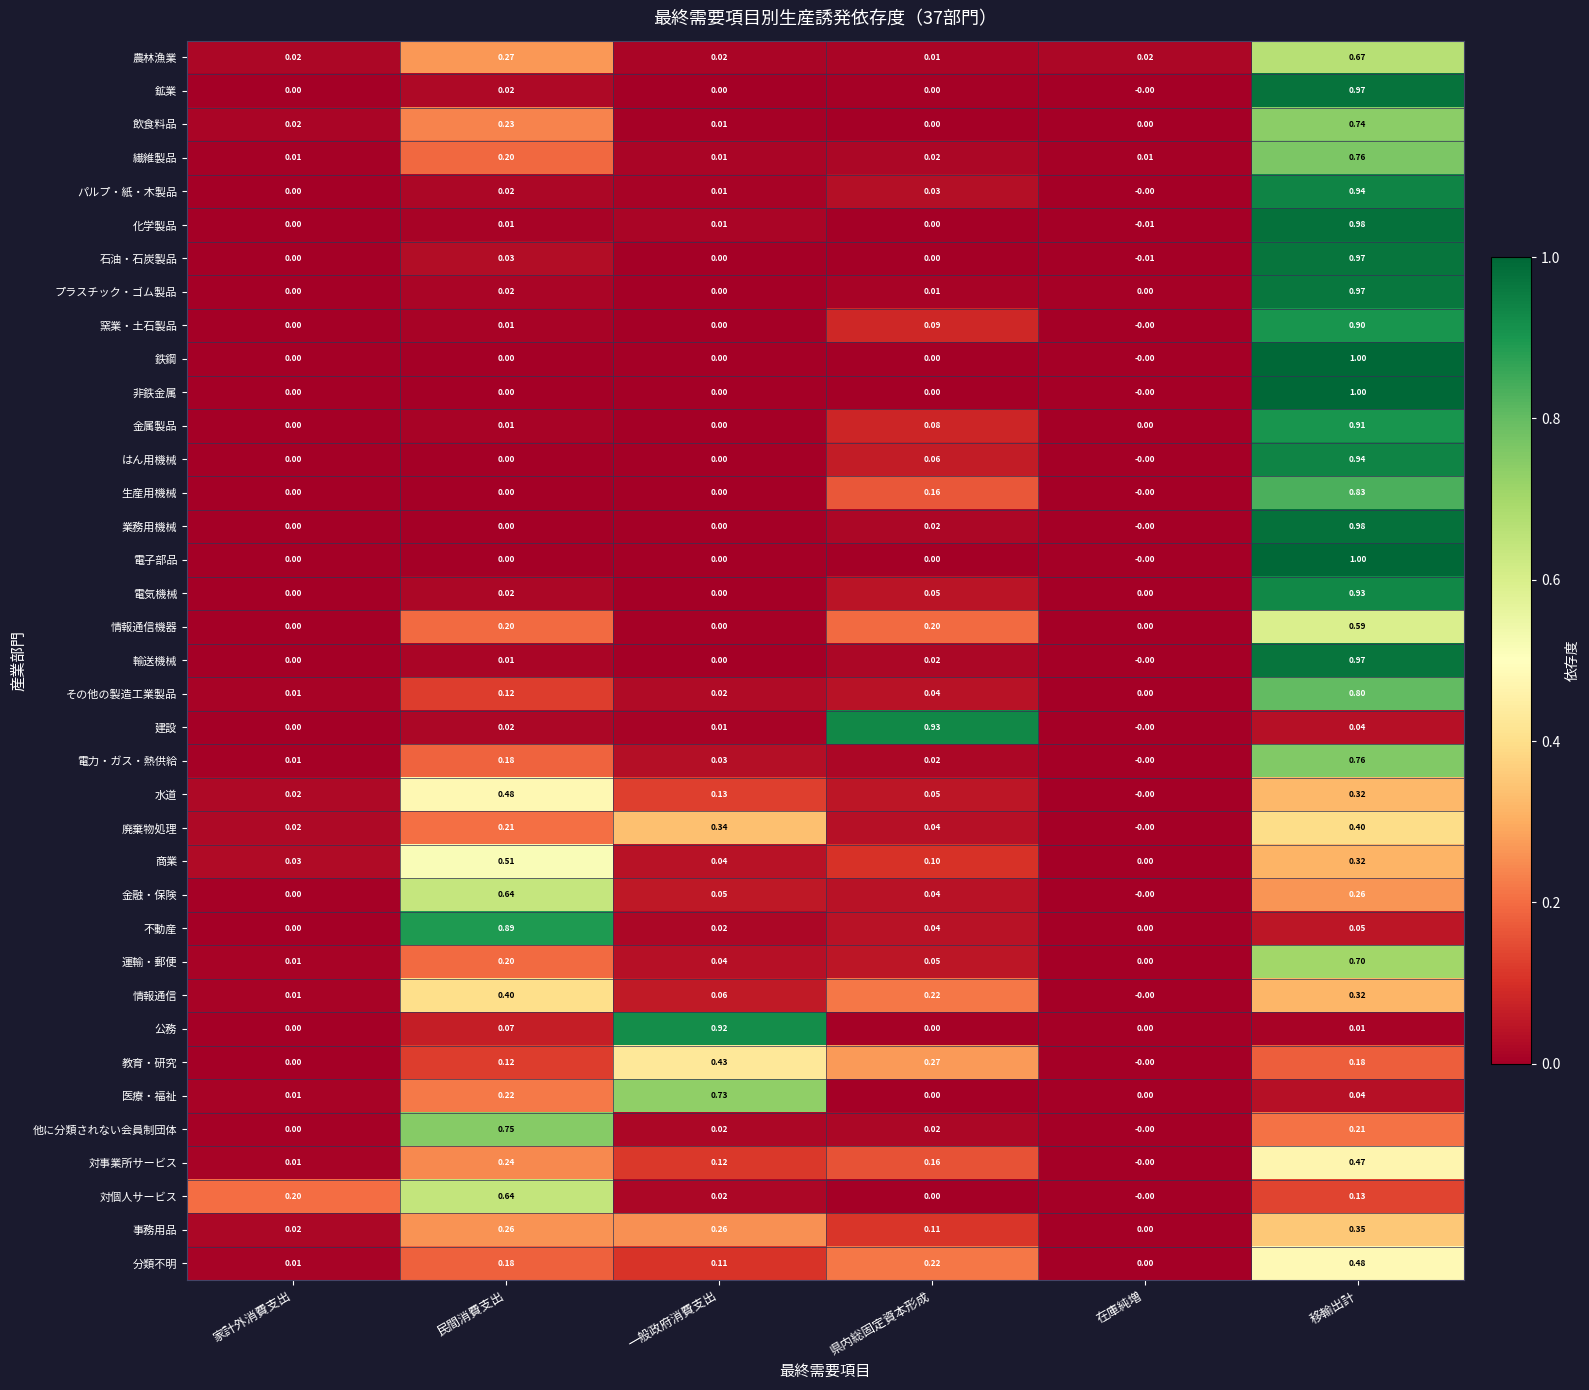

List the labels in order of その他の製造工業製品 value, smallest first.

在庫純増, 家計外消費支出, 一般政府消費支出, 県内総固定資本形成, 民間消費支出, 移輸出計